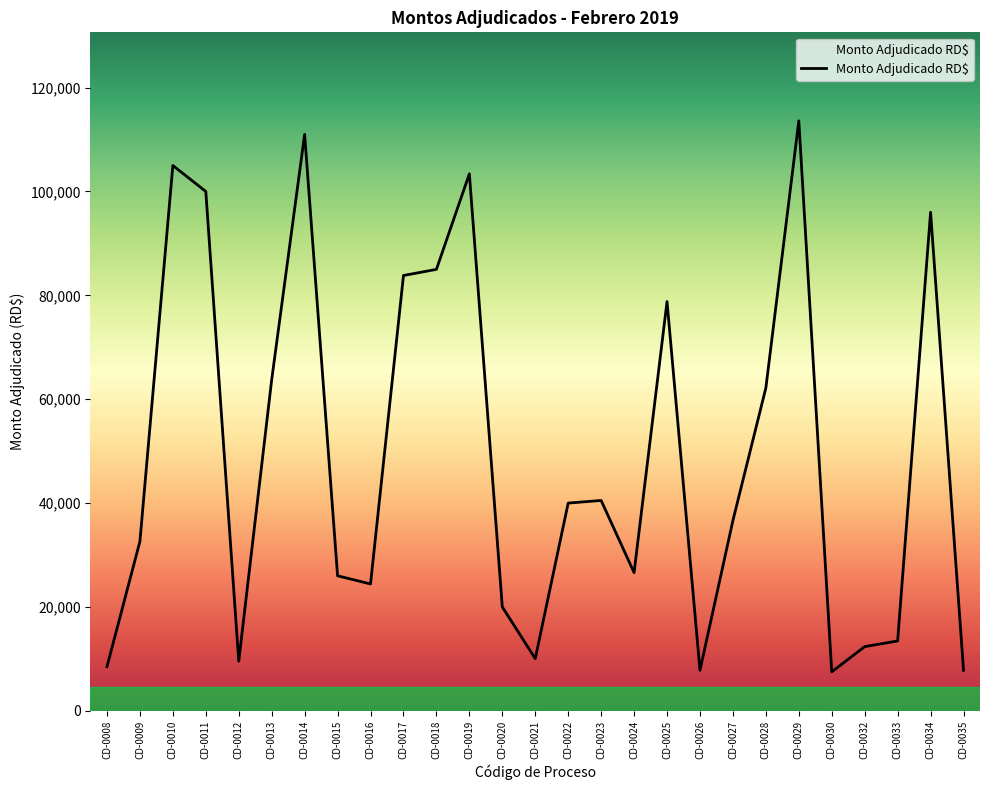

What is the approximate value at CD-0015?

26000.0